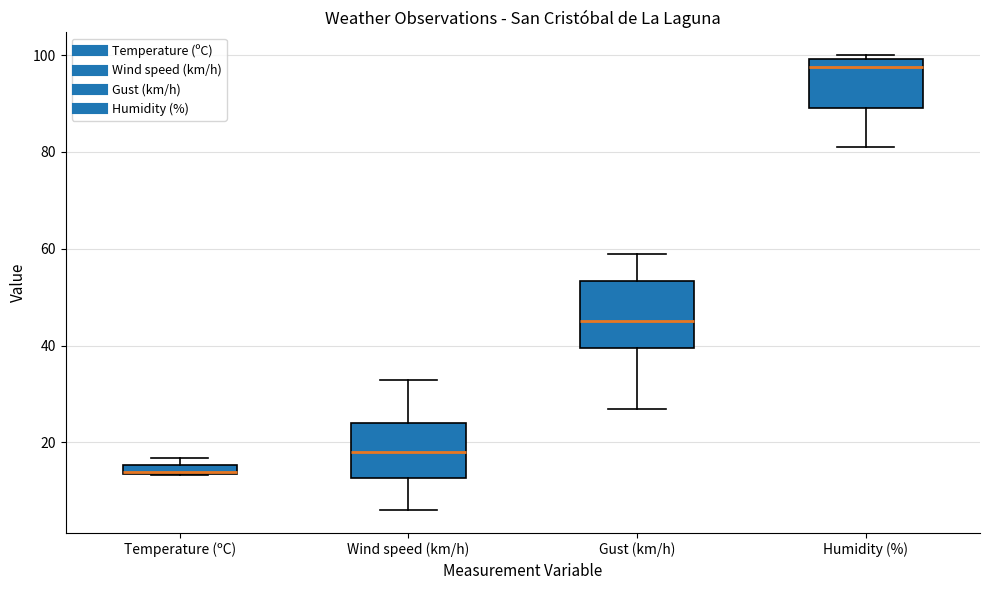

Comparing the boxes themselves (not the whiskers), which one is the tallest?

Gust (km/h)